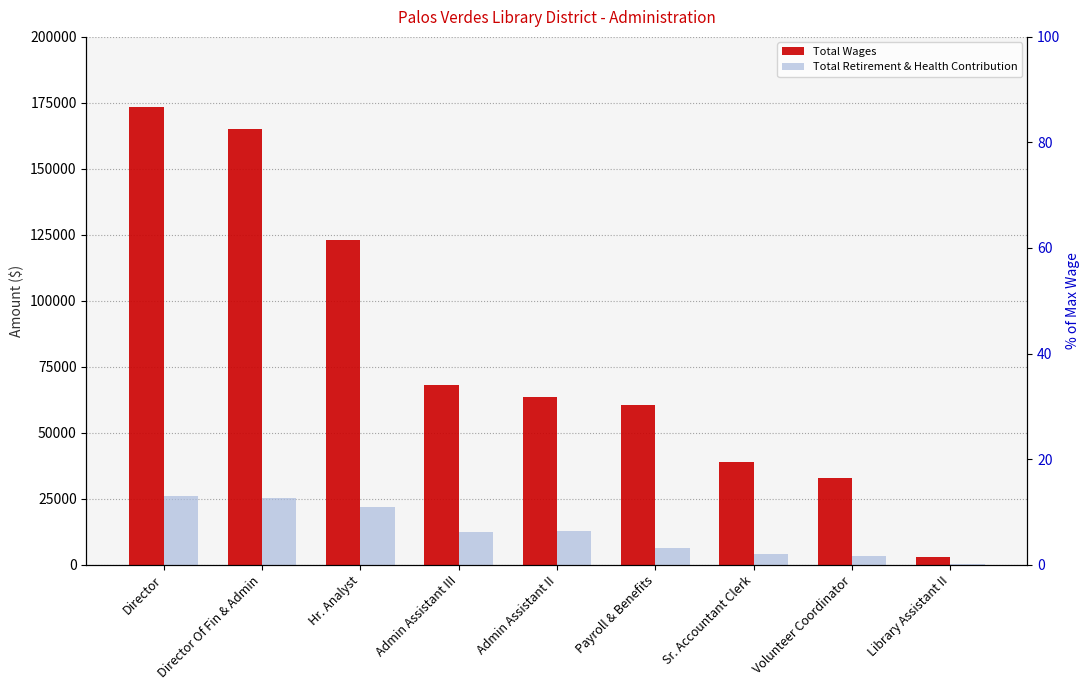

Which has a higher value, Sr. Accountant Clerk or Library Assistant II?

Sr. Accountant Clerk